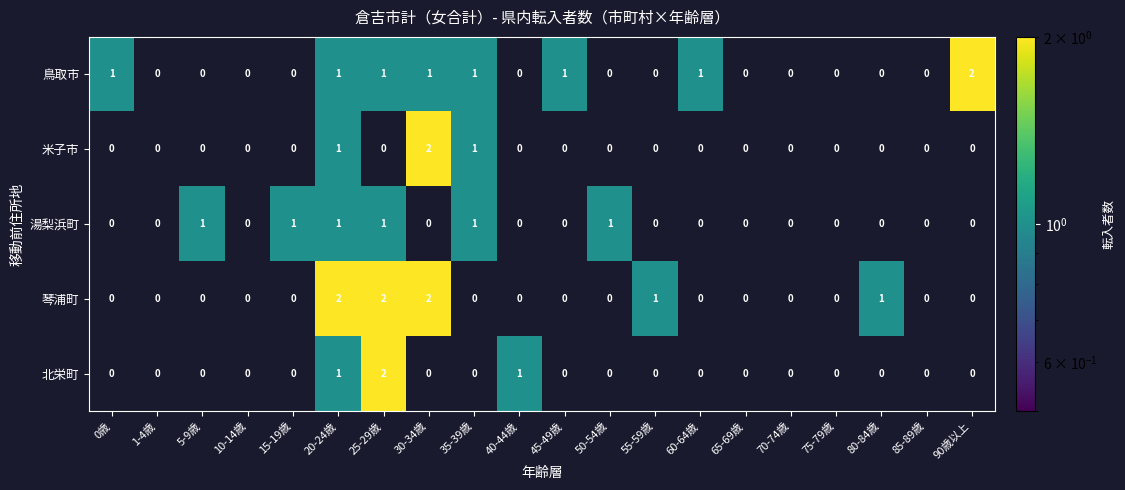

The 湯梨浜町 series shows 1.5 at 20-24歳. True or false?

False